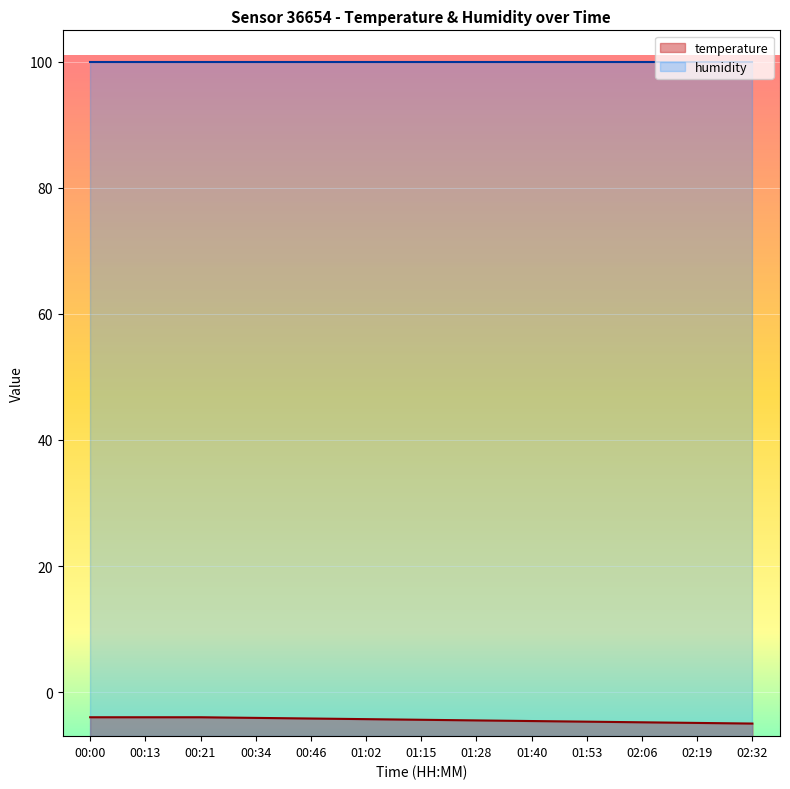

Which has a higher value, 00:21 or 02:32?

00:21